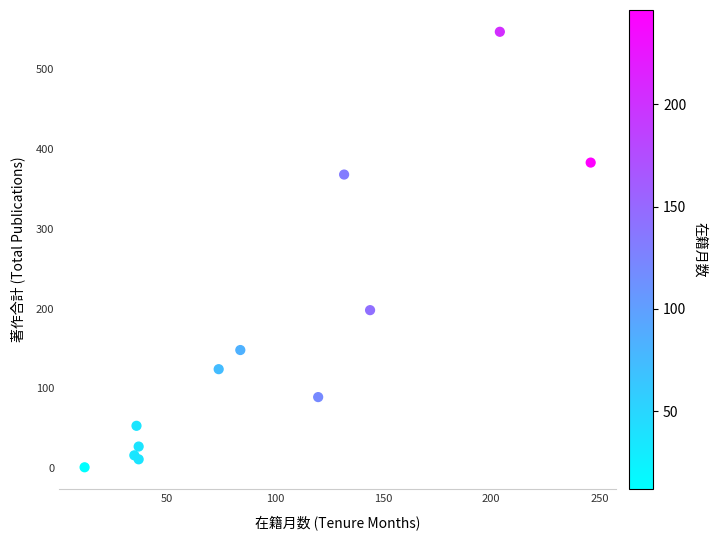

What Y value in the scatter plot is closest to 274?

198